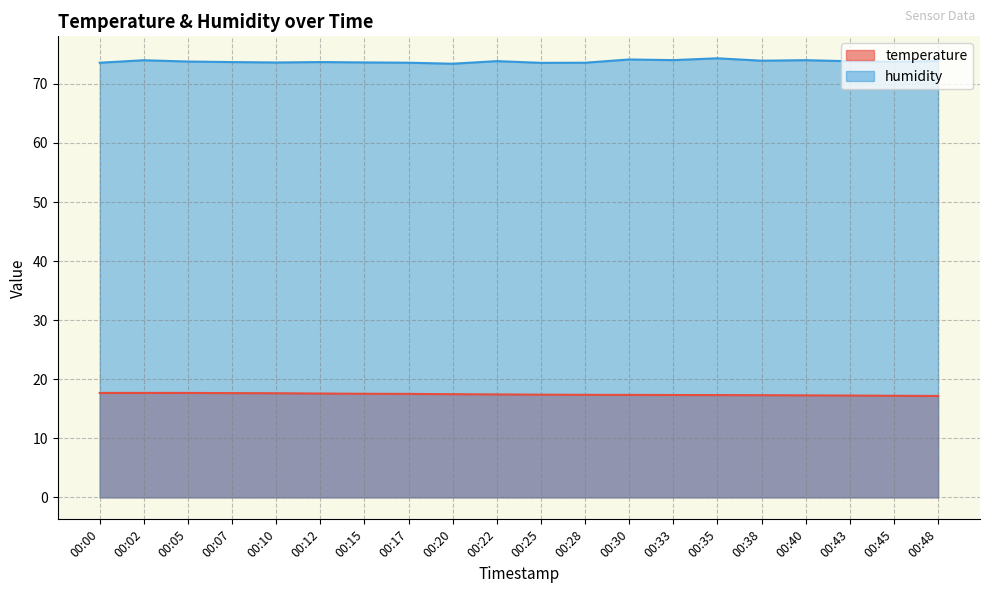

True or false: humidity and temperature intersect in this chart.

False